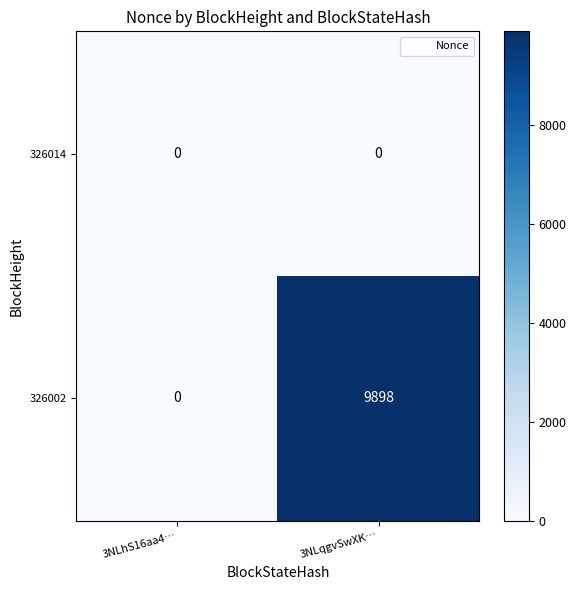

Rank the series by their average value, from highest to lowest.

326002, 326014